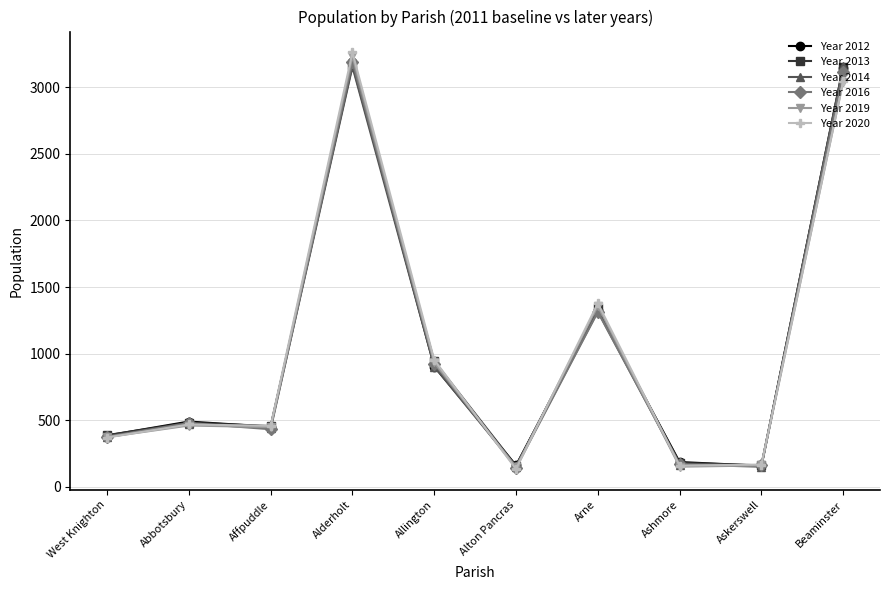

Count the number of data series in this chart.

6